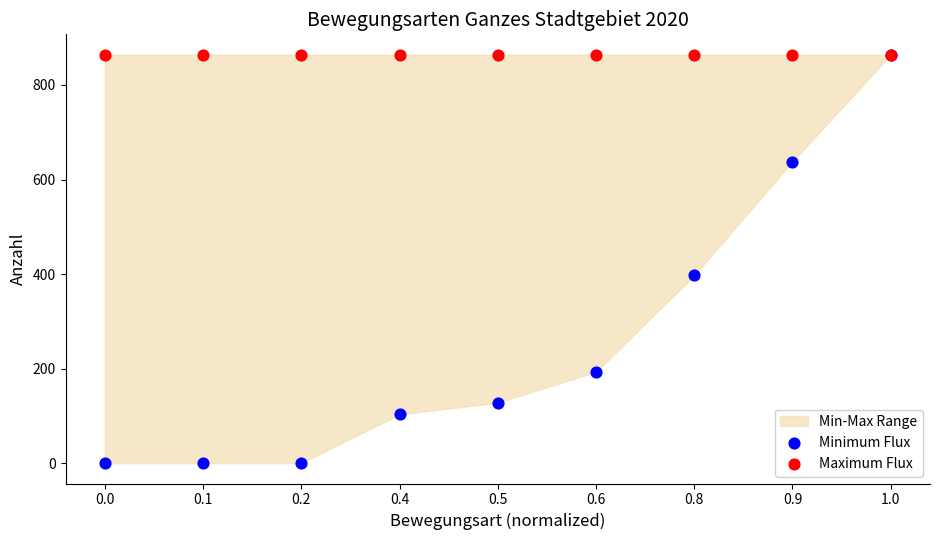

In the Minimum Flux series, what Y value is closest to 432?

397